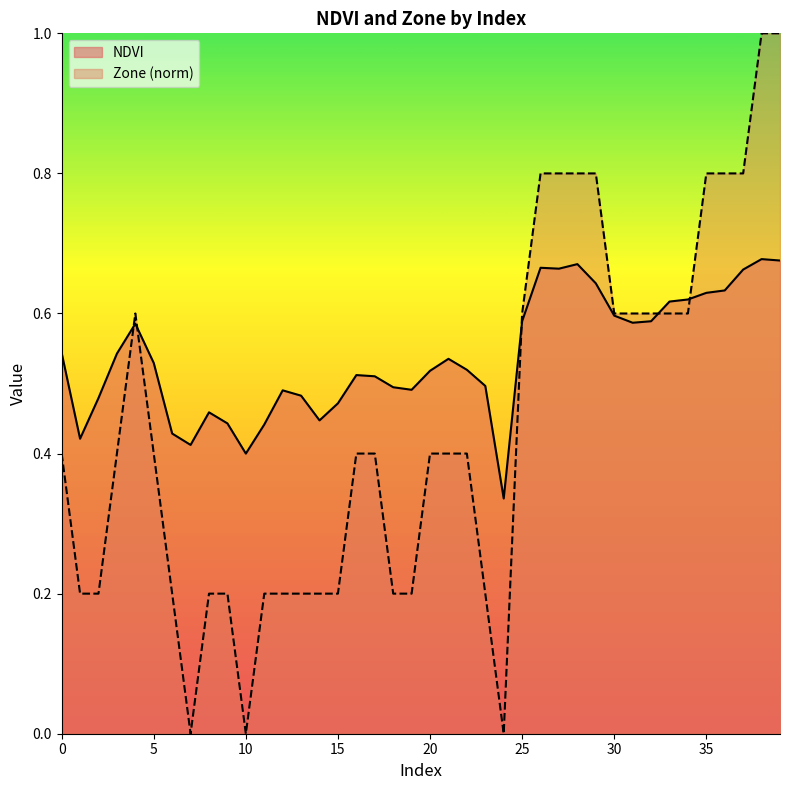

The NDVI series shows 0.2 at 16. True or false?

False